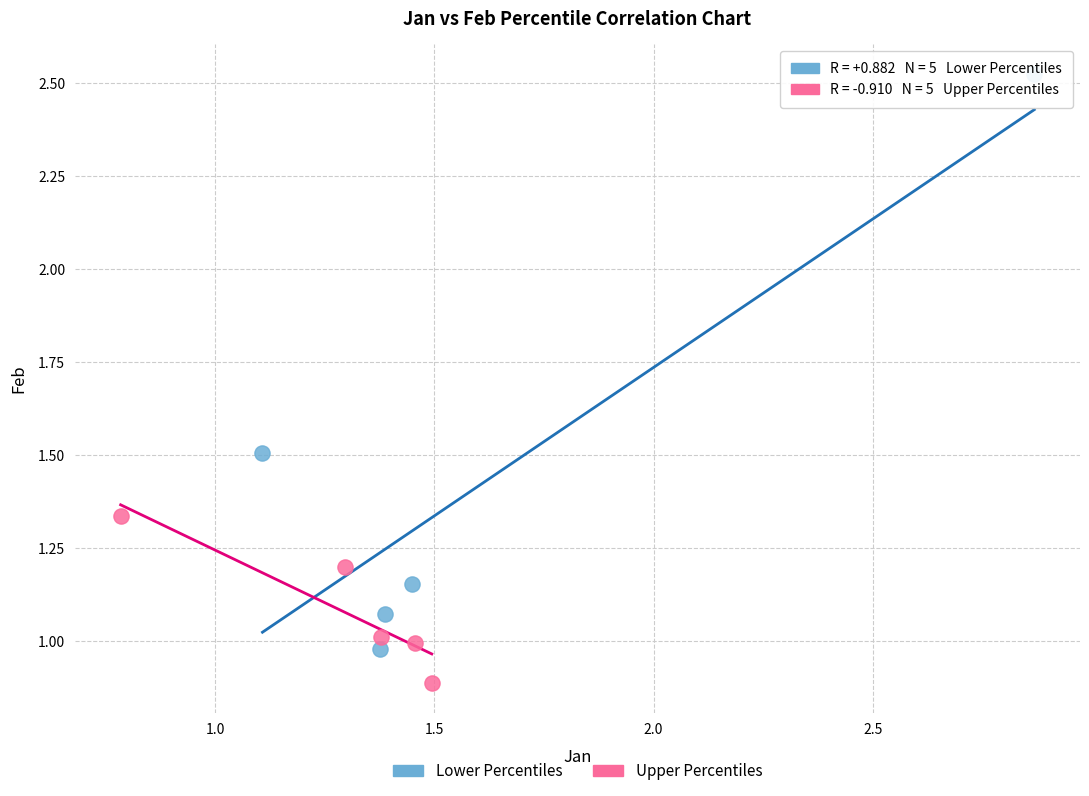

Which series has the largest Y range (max minus min)?

Lower Percentiles